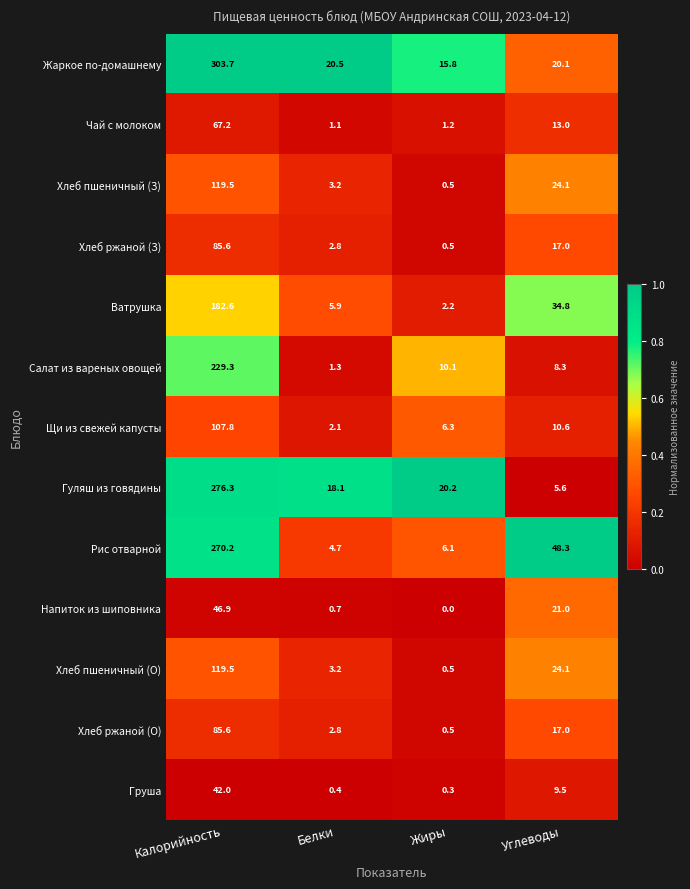

What is the difference between the maximum and minimum values in the Щи из свежей капусты series?

105.7